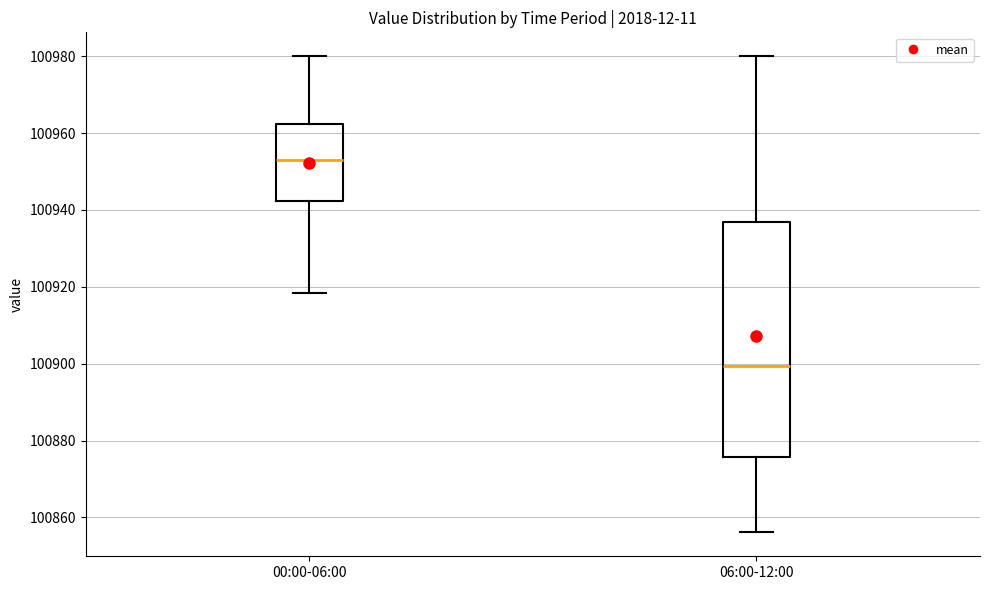

Which box's median line is the lowest?

06:00-12:00